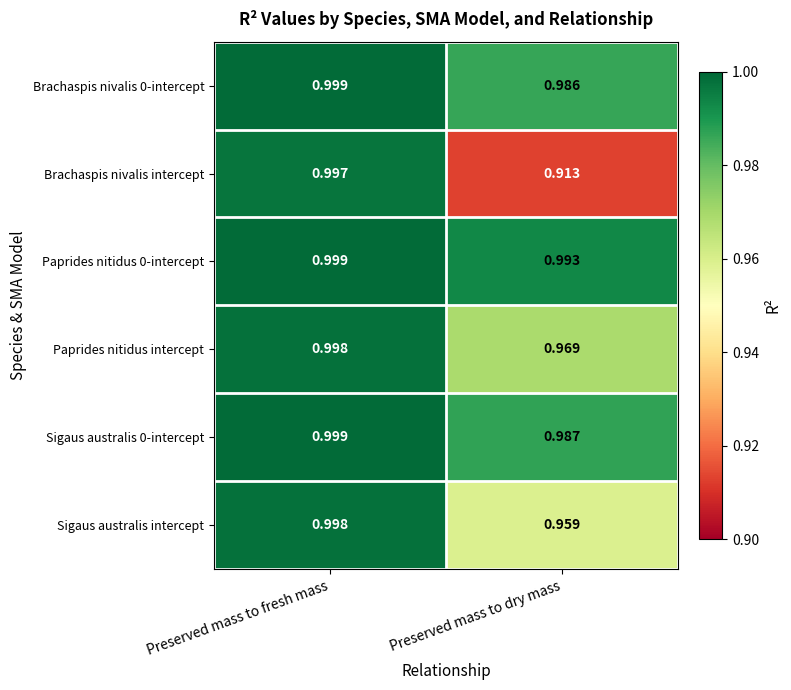

Which series changed the most between Preserved mass to fresh mass and Preserved mass to dry mass?

Brachaspis nivalis intercept